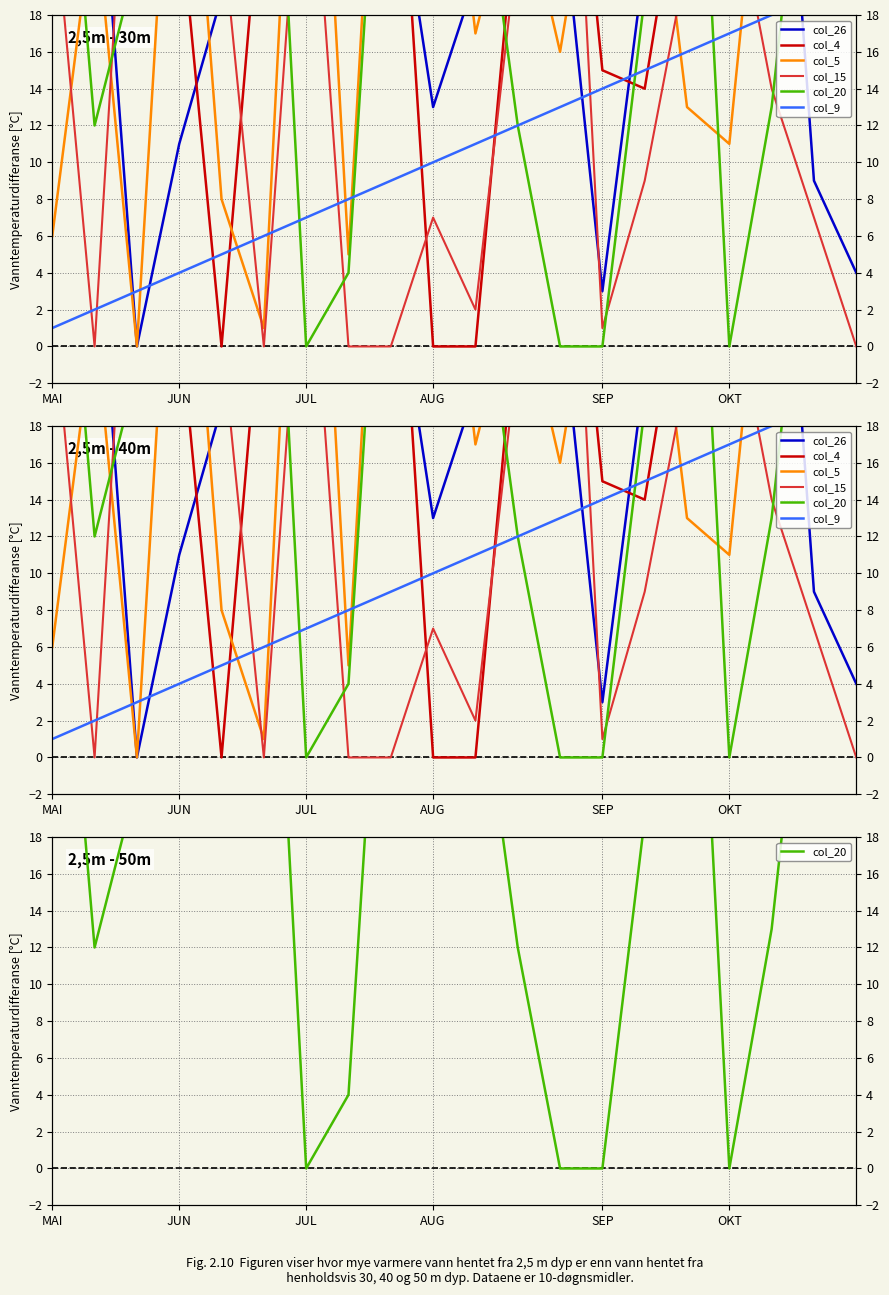

How many data points in col_5 are above 25?

9